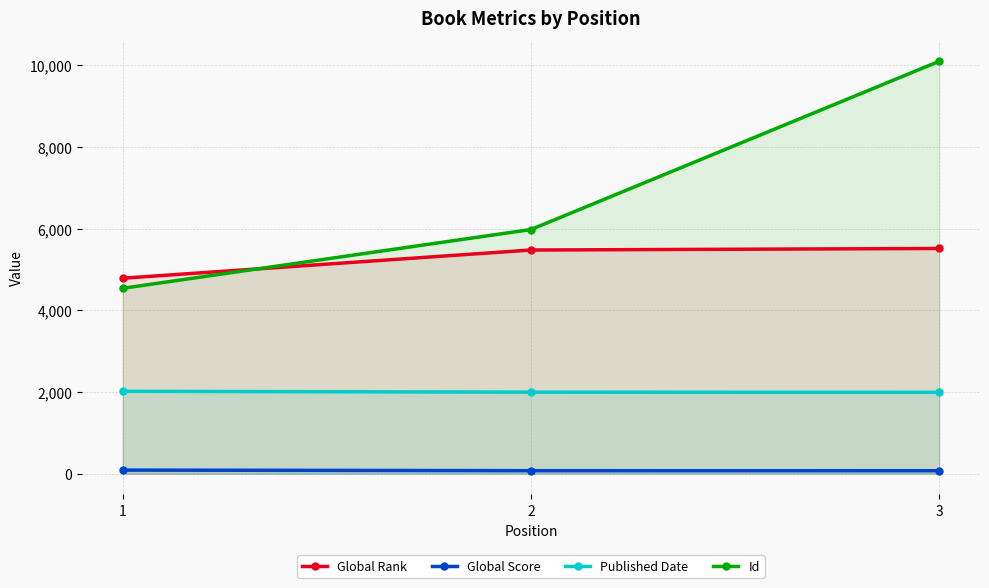

How many lines are shown in the chart?

4